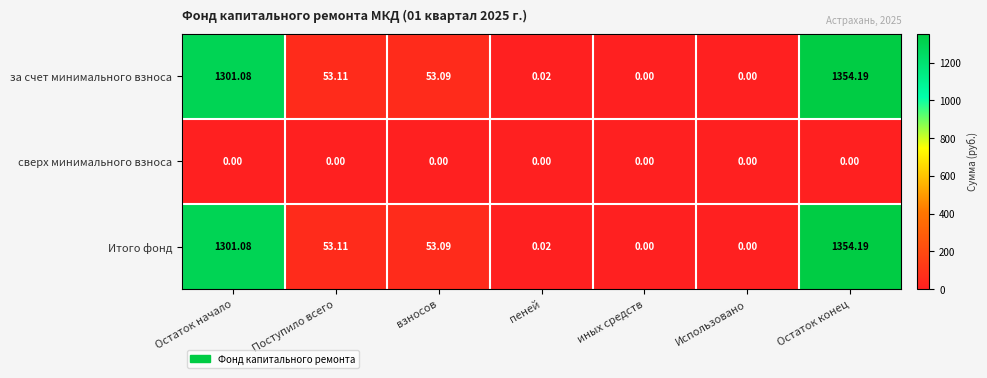

At how many categories does at least one series exceed 411?

2